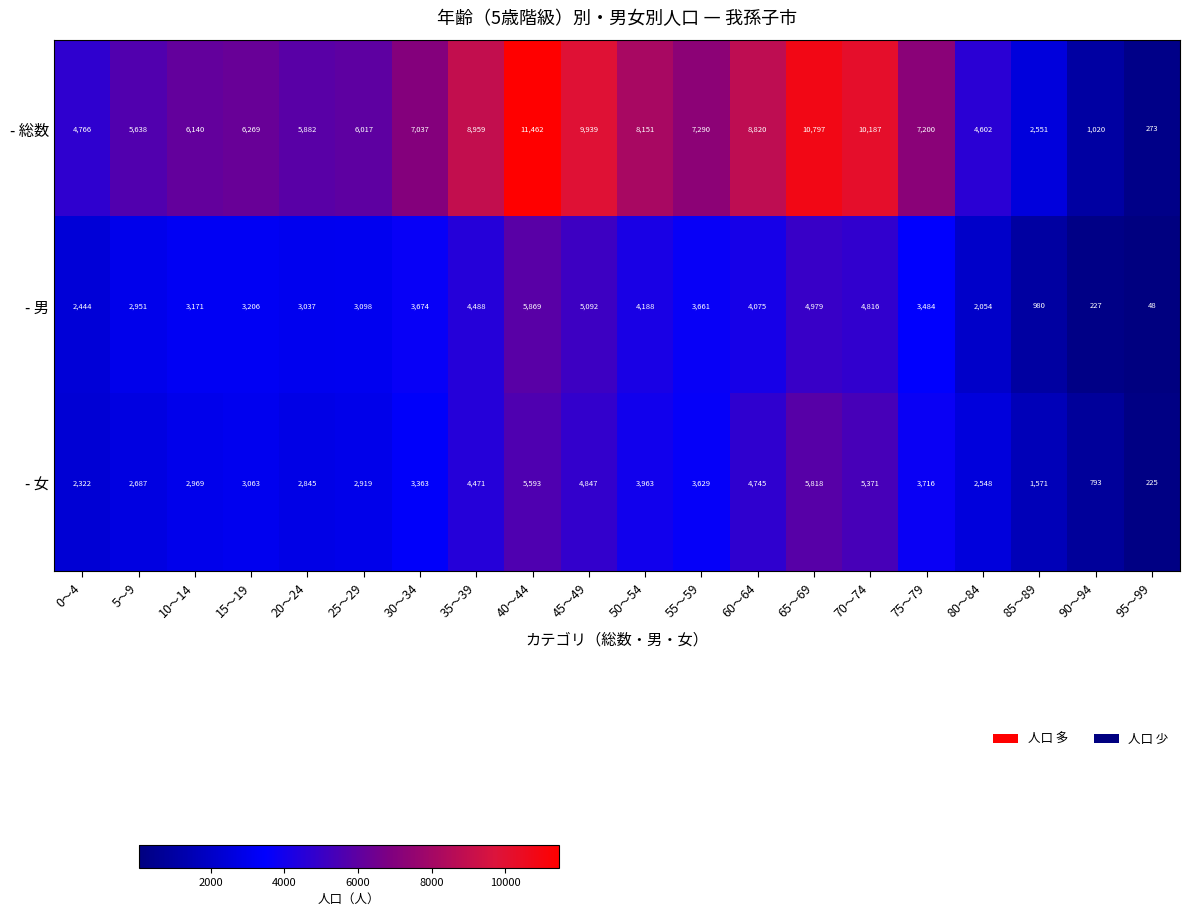

What is the difference between the second highest and minimum values in the - 男 series?

5044